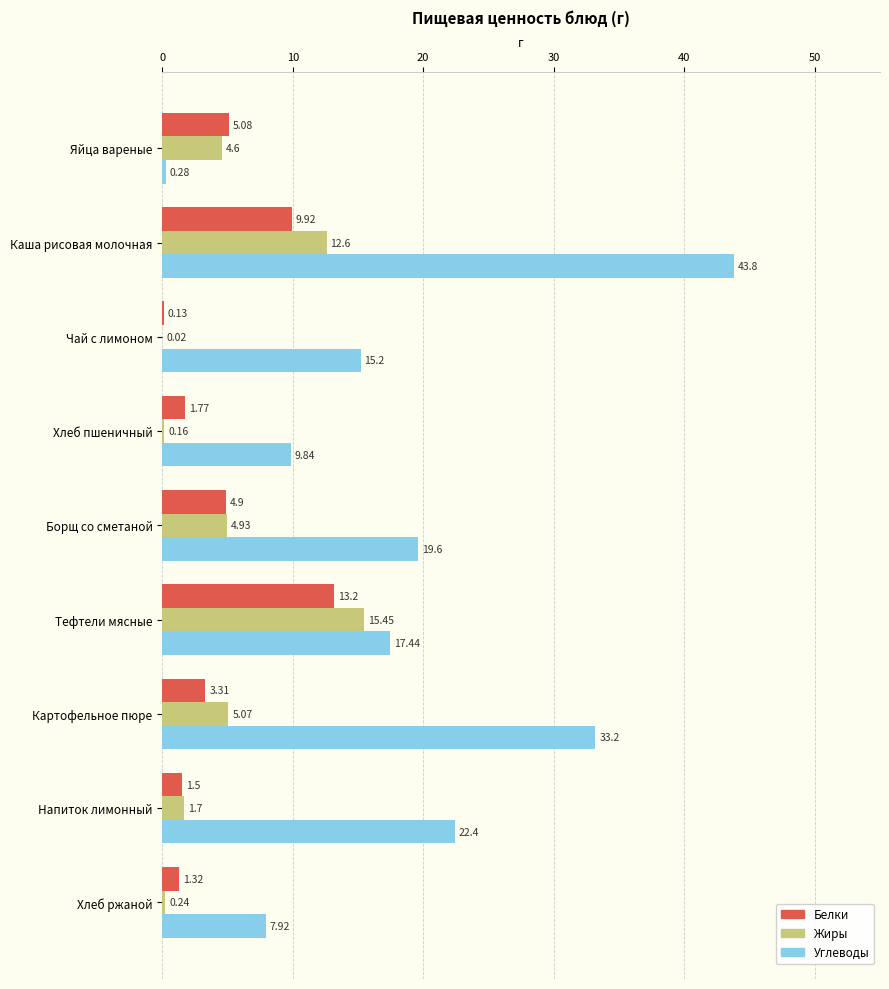

Between Хлеб пшеничный and Напиток лимонный, which series saw the biggest shift?

Углеводы